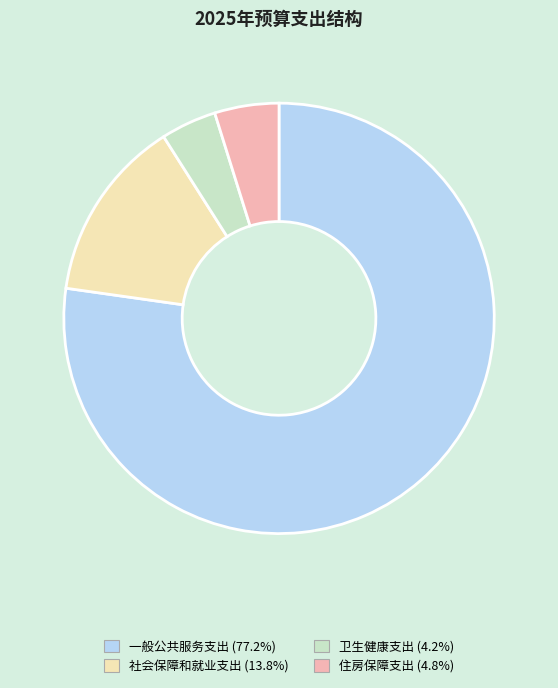

Rank the categories by value from lowest to highest.

卫生健康支出, 住房保障支出, 社会保障和就业支出, 一般公共服务支出